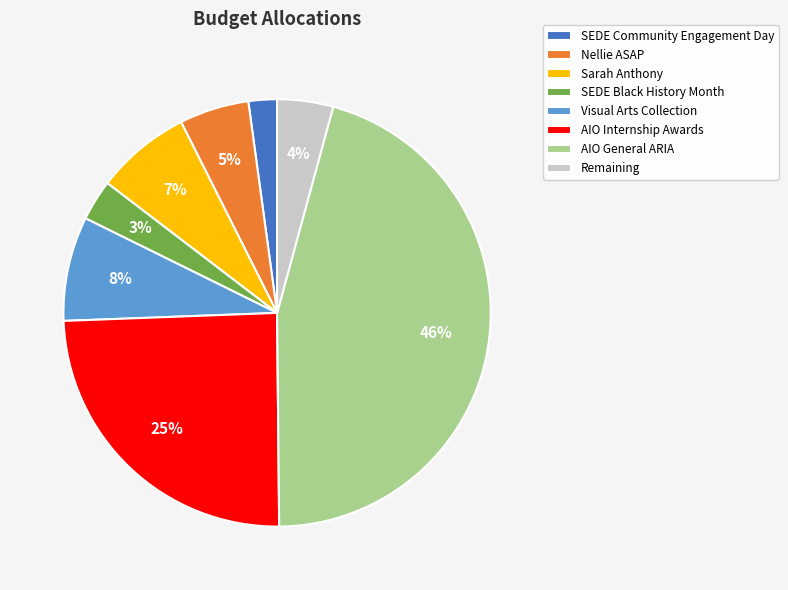

Rank the categories by value from lowest to highest.

SEDE Community Engagement Day, SEDE Black History Month, Remaining, Nellie ASAP, Sarah Anthony, Visual Arts Collection, AIO Internship Awards, AIO General ARIA